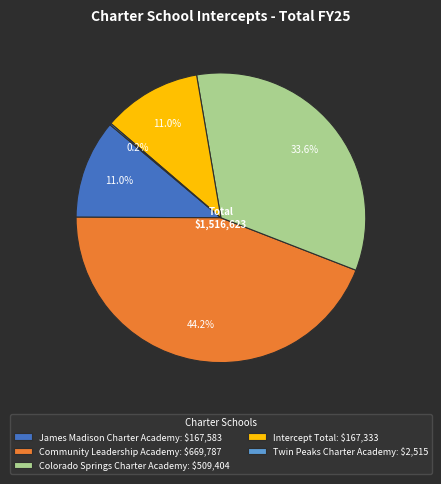

To the nearest percent, what is the combined percentage of James Madison Charter Academy and Community Leadership Academy?

55%